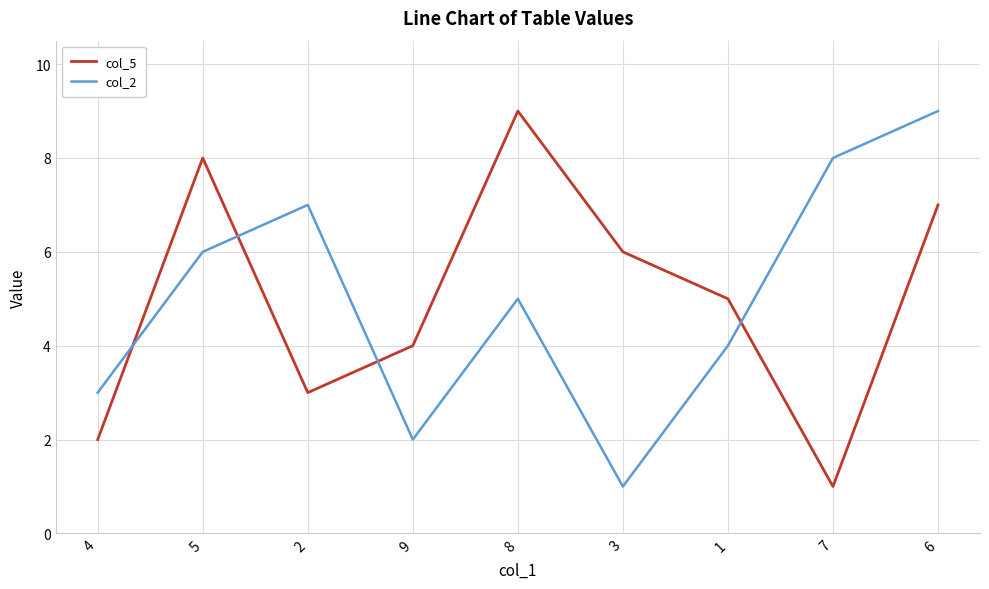

The value of col_2 at 5 is 10. True or false?

False